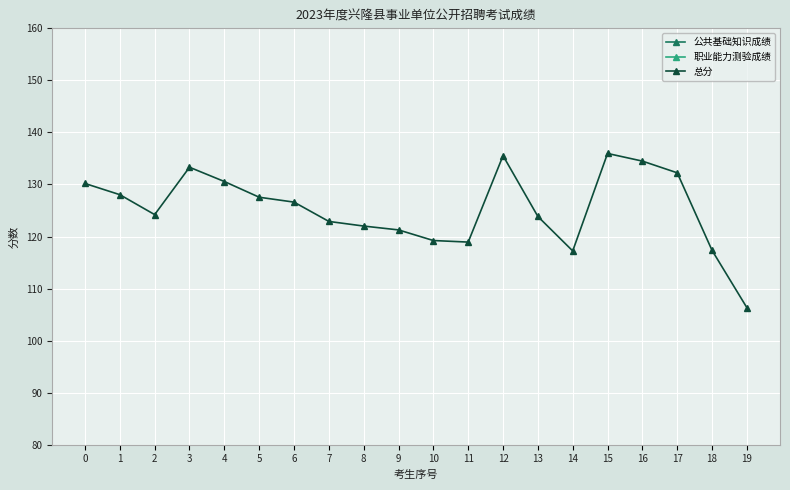

True or false: 总分 and 公共基础知识成绩 intersect in this chart.

False